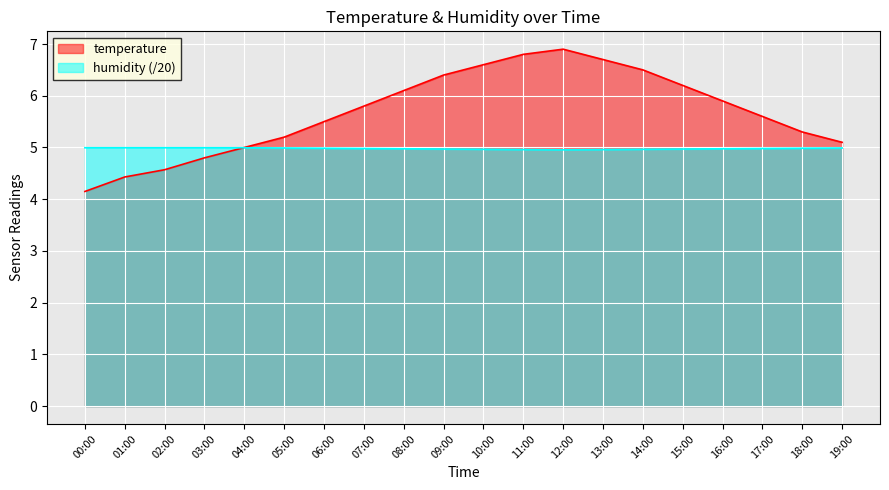

Count the number of categories in the chart.

20